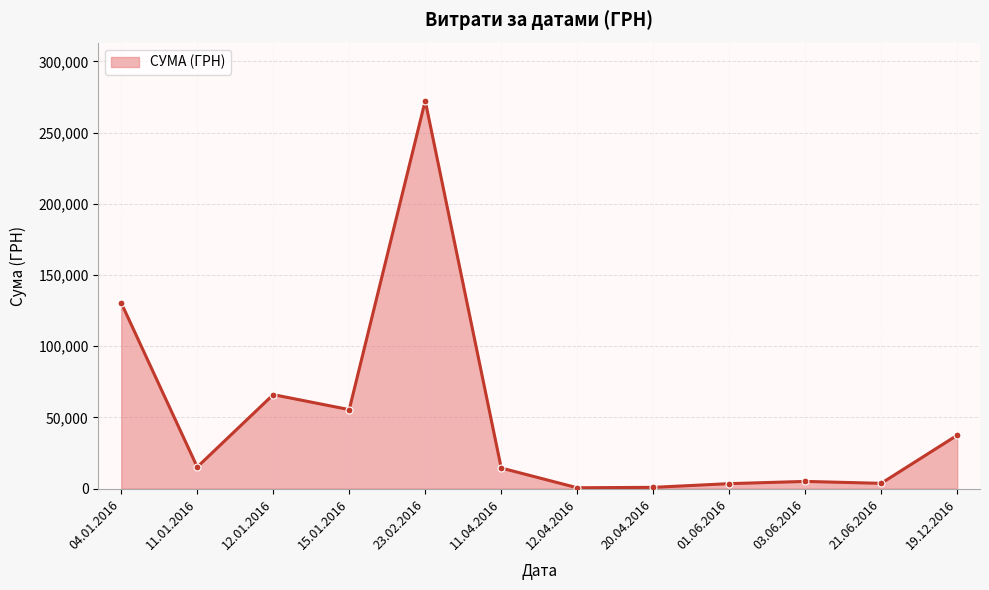

Between 19.12.2016 and 12.01.2016, which is larger?

12.01.2016